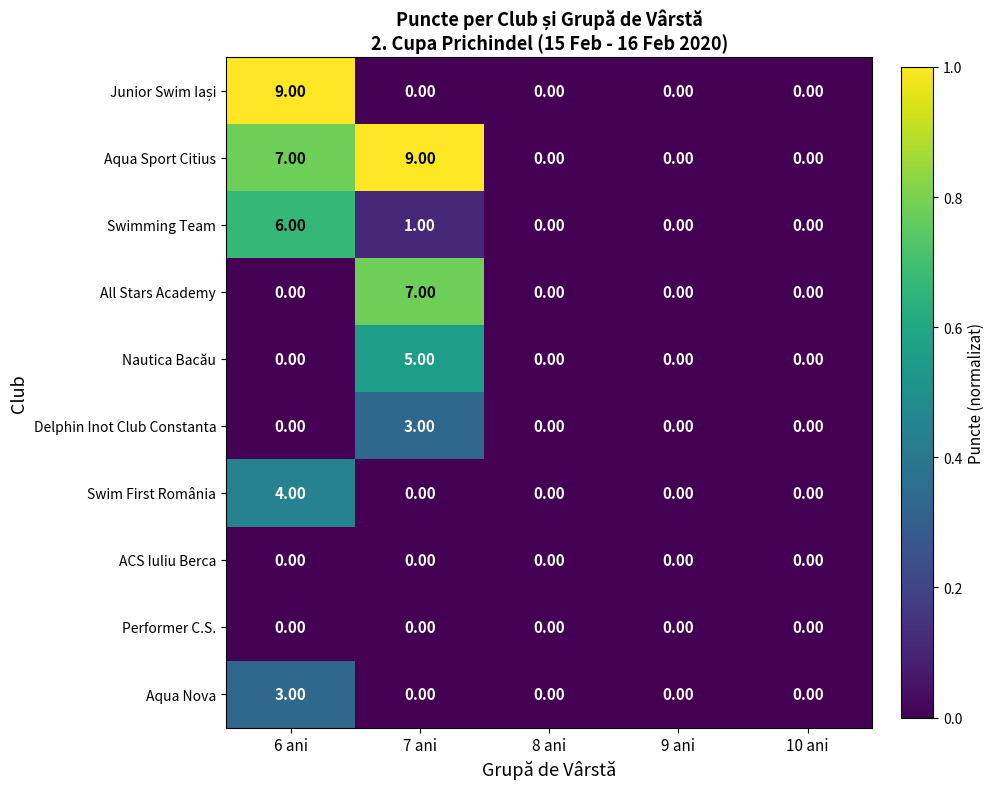

Count the number of categories in the chart.

5